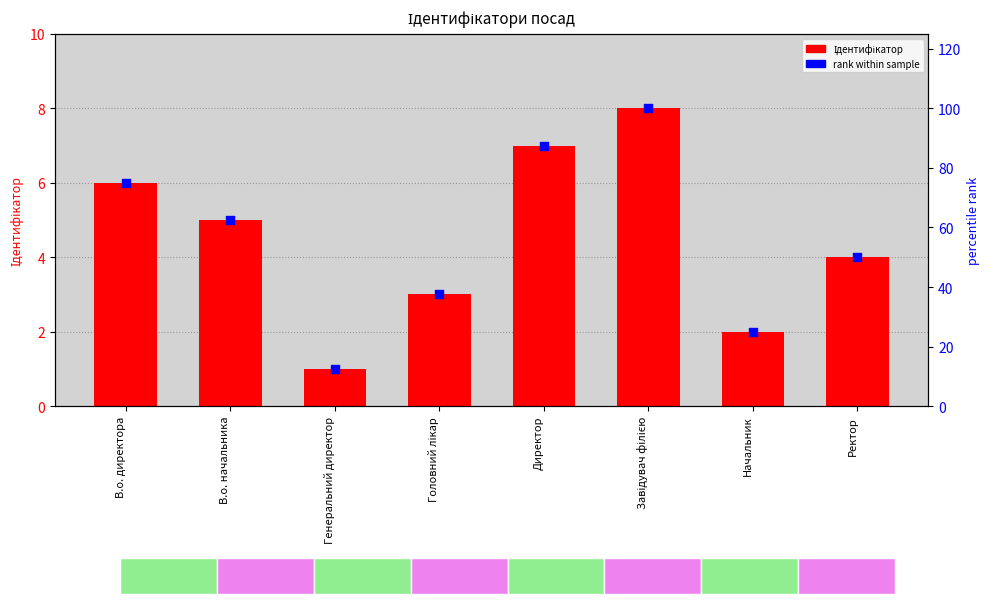

What are all the series names shown in the legend?

Ідентифікатор, rank within sample